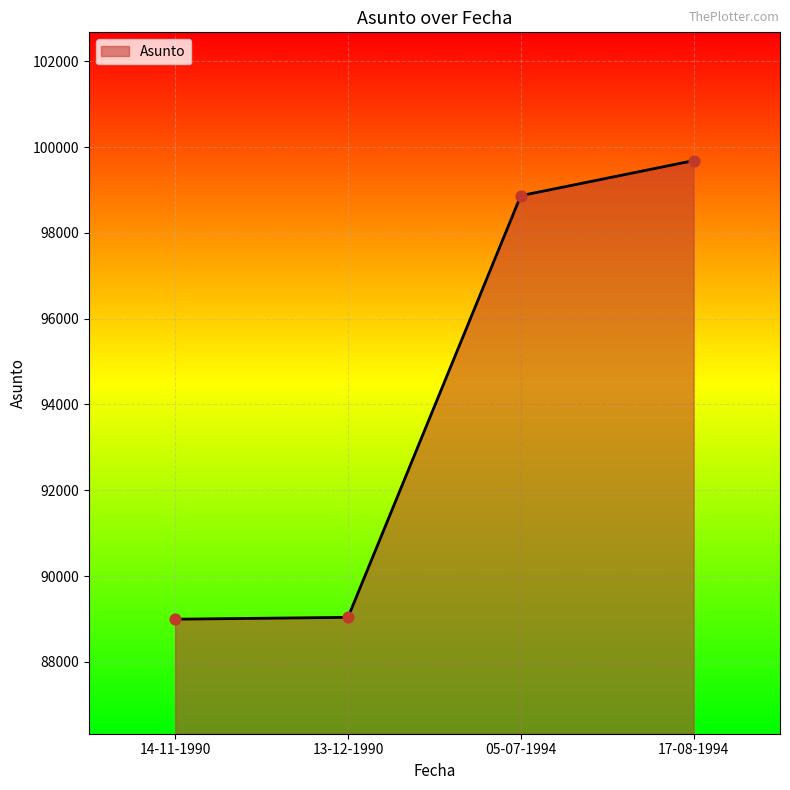

Between 05-07-1994 and 14-11-1990, which is larger?

05-07-1994